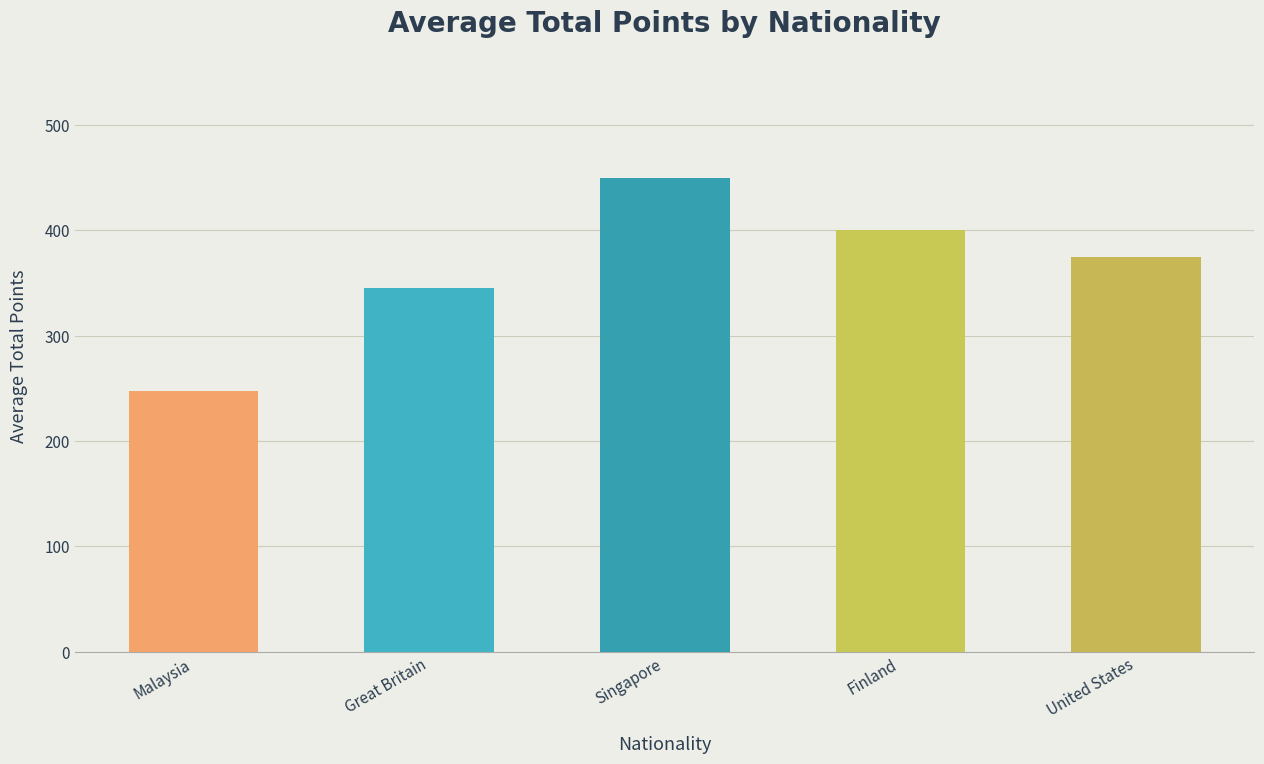

List the labels in order of value, largest first.

Singapore, Finland, United States, Great Britain, Malaysia